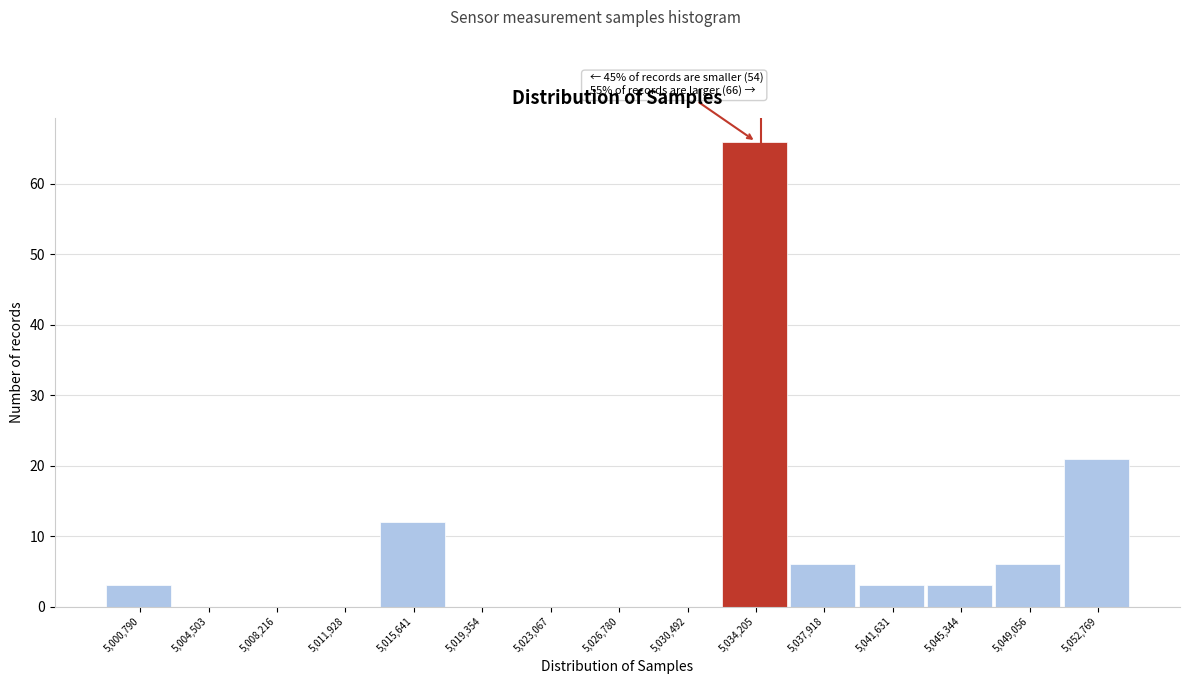

Which range on the x-axis has the tallest bar?

5032500 to 5036000